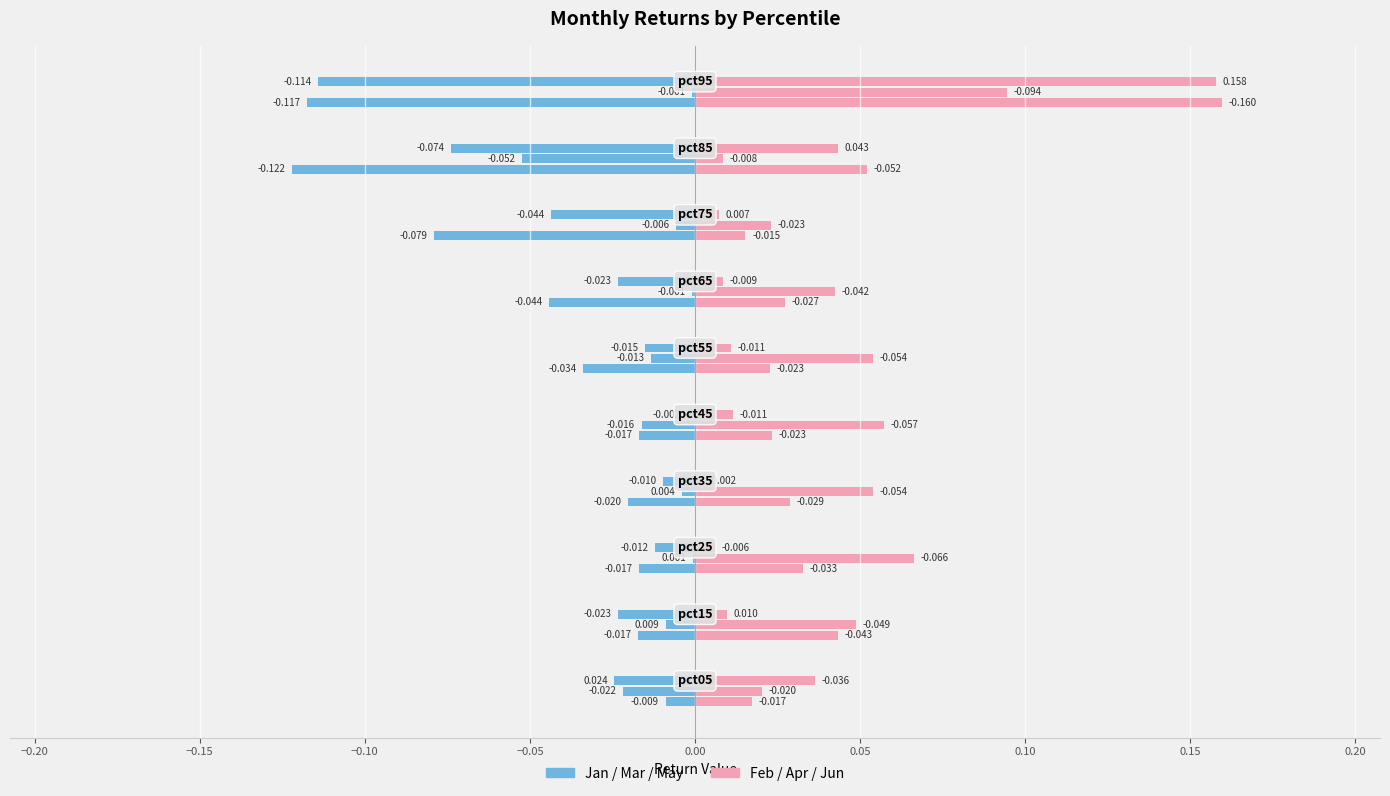

How many distinct data groups are displayed?

6